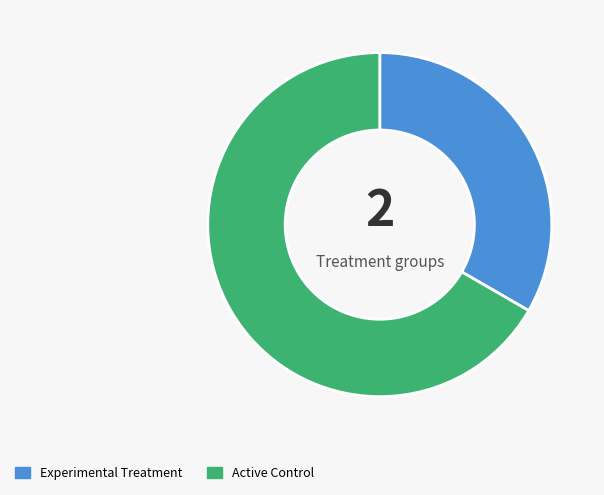

Is there any slice that represents more than half of the pie?

Yes